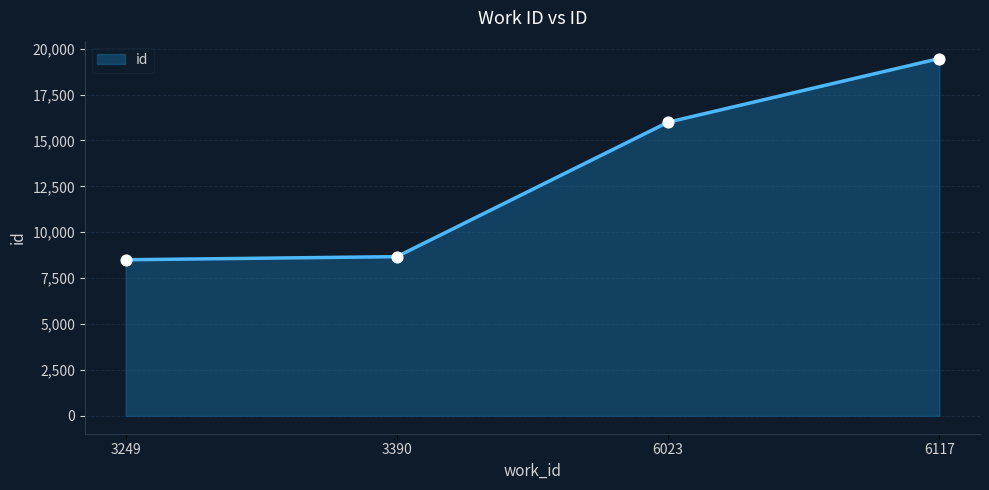

Approximately how many times larger is the value at 6117 compared to 3249?

2.3